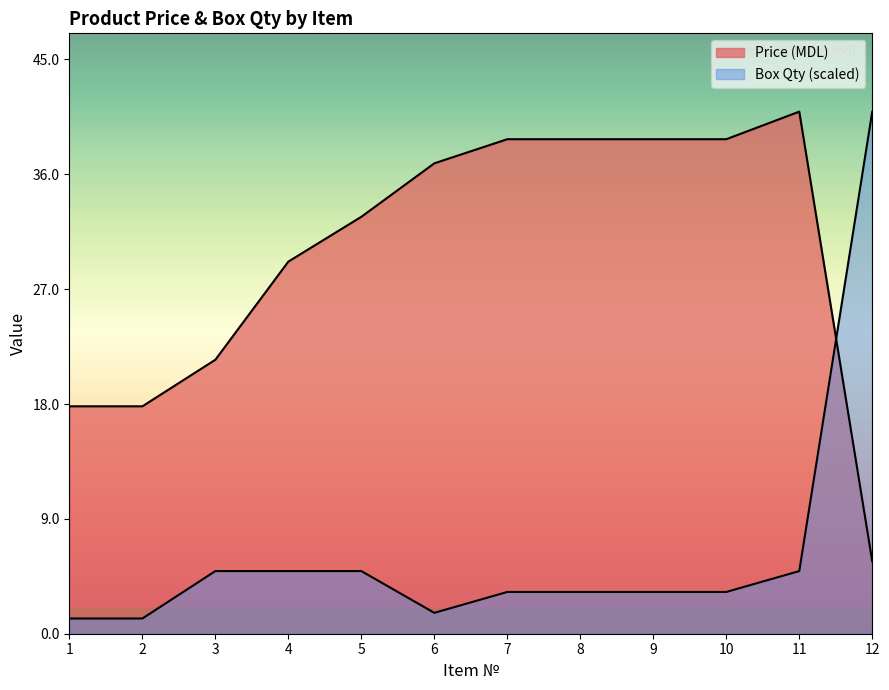

True or false: Box Qty has more than 2 points higher than both neighbors.

False